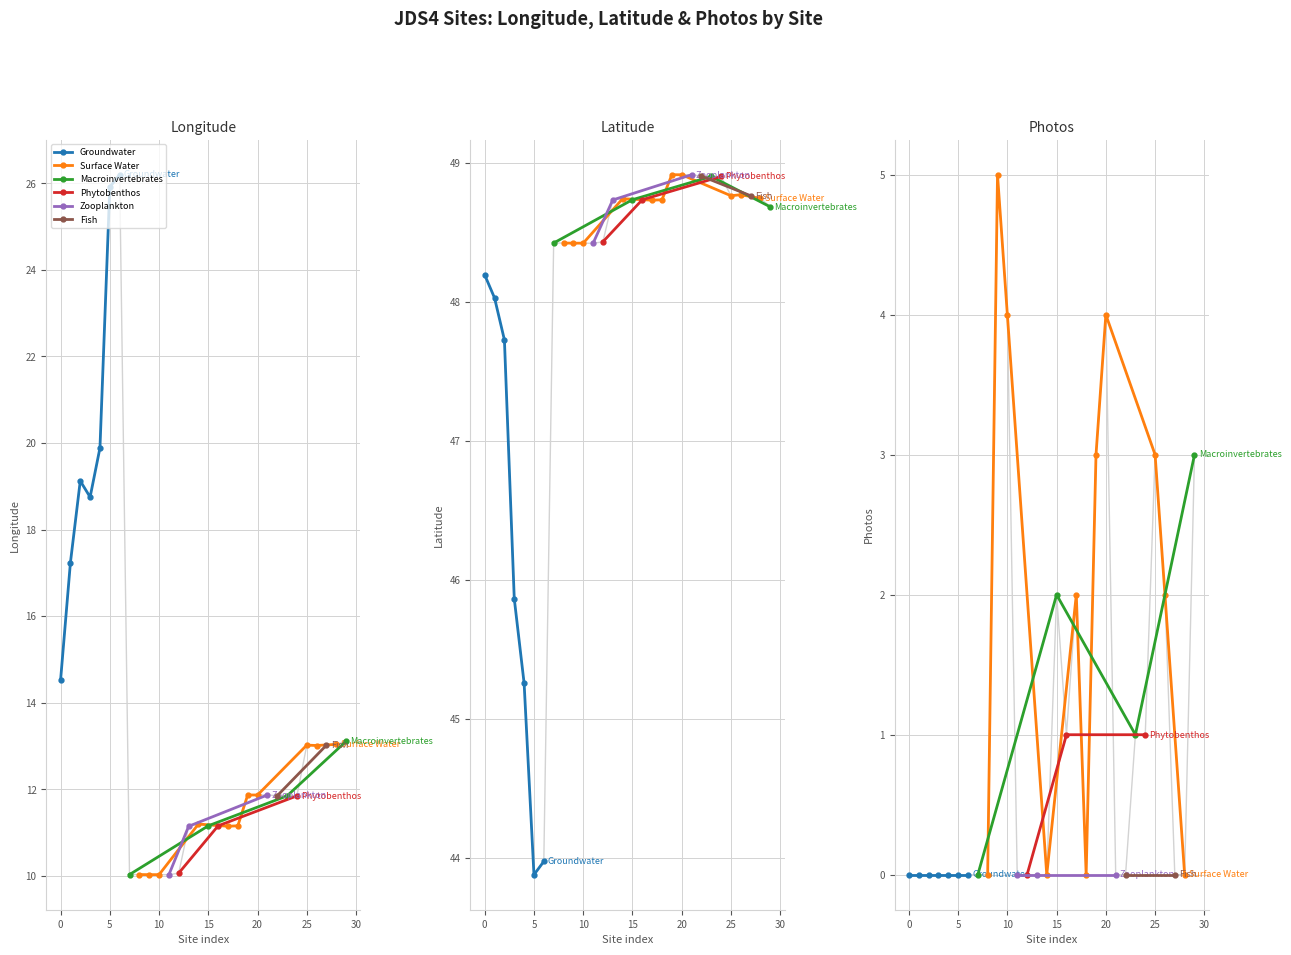

At which label is Photos closest to 2?

15